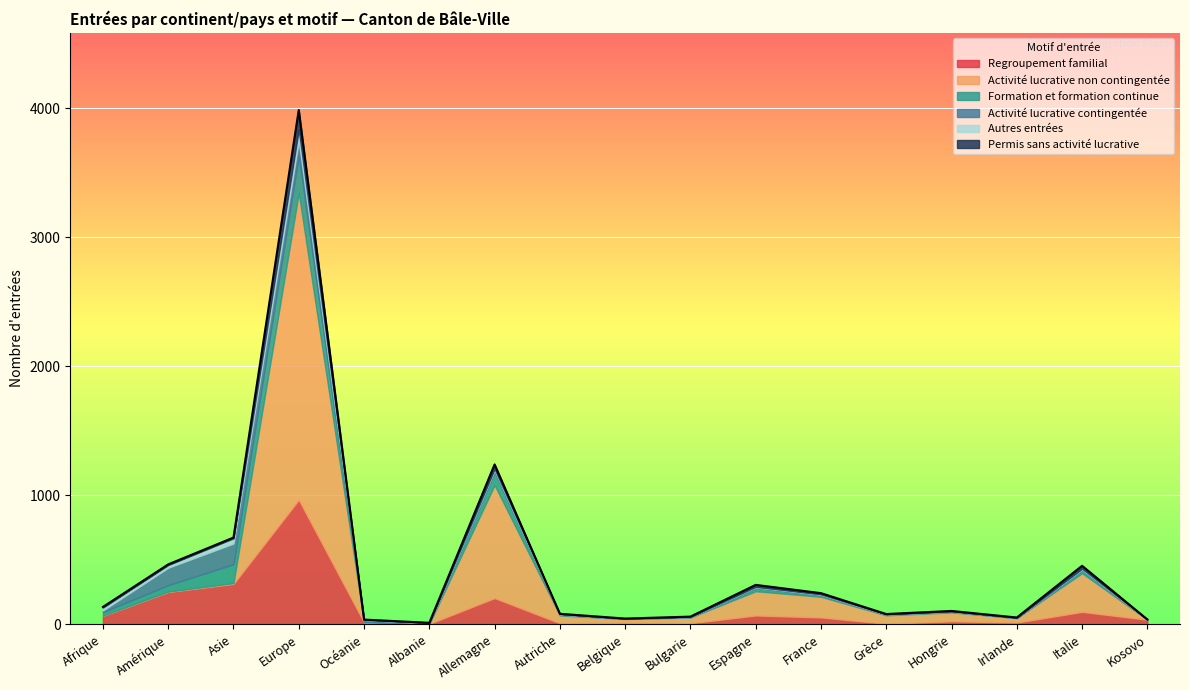

What is the label of the 7th point from the left?

Allemagne